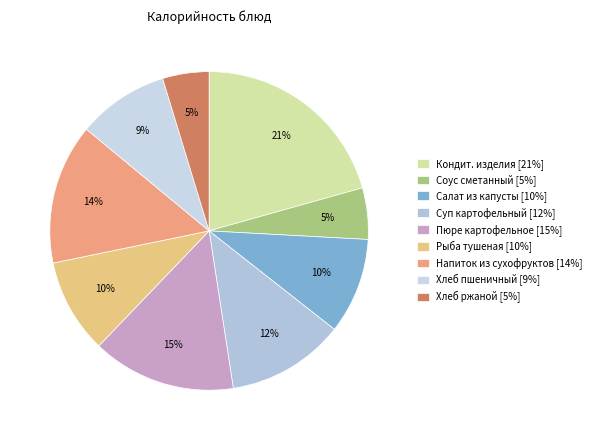

Is there a majority slice in this chart?

No